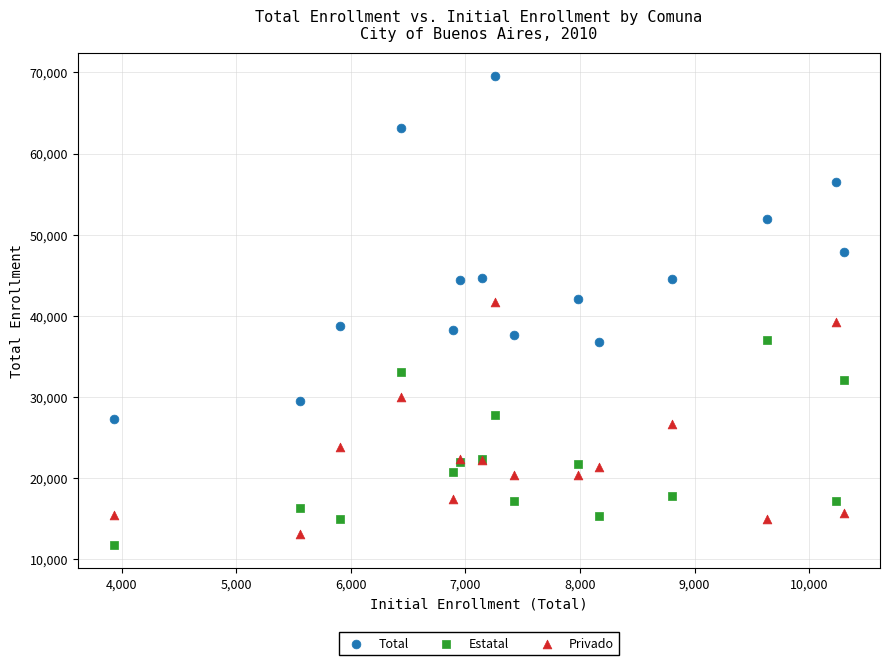

Which series has the largest Y range (max minus min)?

Total